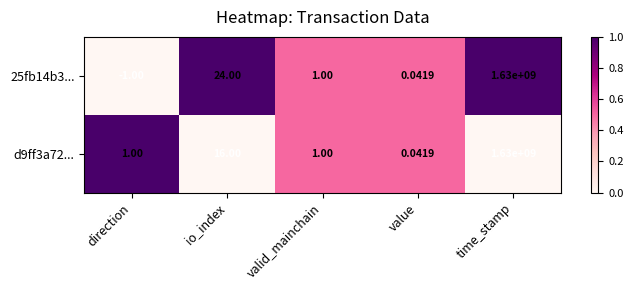

Which category has the lowest value in the 25fb14b3... series?

direction